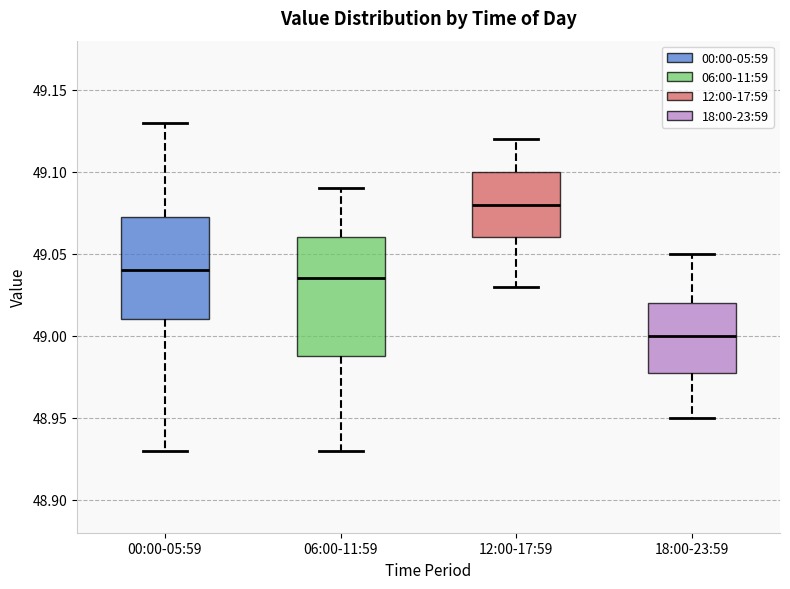

Reading left to right, read every box against the y-axis: the position of its median line, the range the box covers, and the ends of its whiskers. The values are not printed on the chart, so give them approximately, as read against the axis.

00:00-05:59: median 49.040, box 49.010 to 49.075, whiskers 48.930 to 49.130
06:00-11:59: median 49.035, box 48.990 to 49.060, whiskers 48.930 to 49.090
12:00-17:59: median 49.080, box 49.060 to 49.100, whiskers 49.030 to 49.120
18:00-23:59: median 49.000, box 48.980 to 49.020, whiskers 48.950 to 49.050